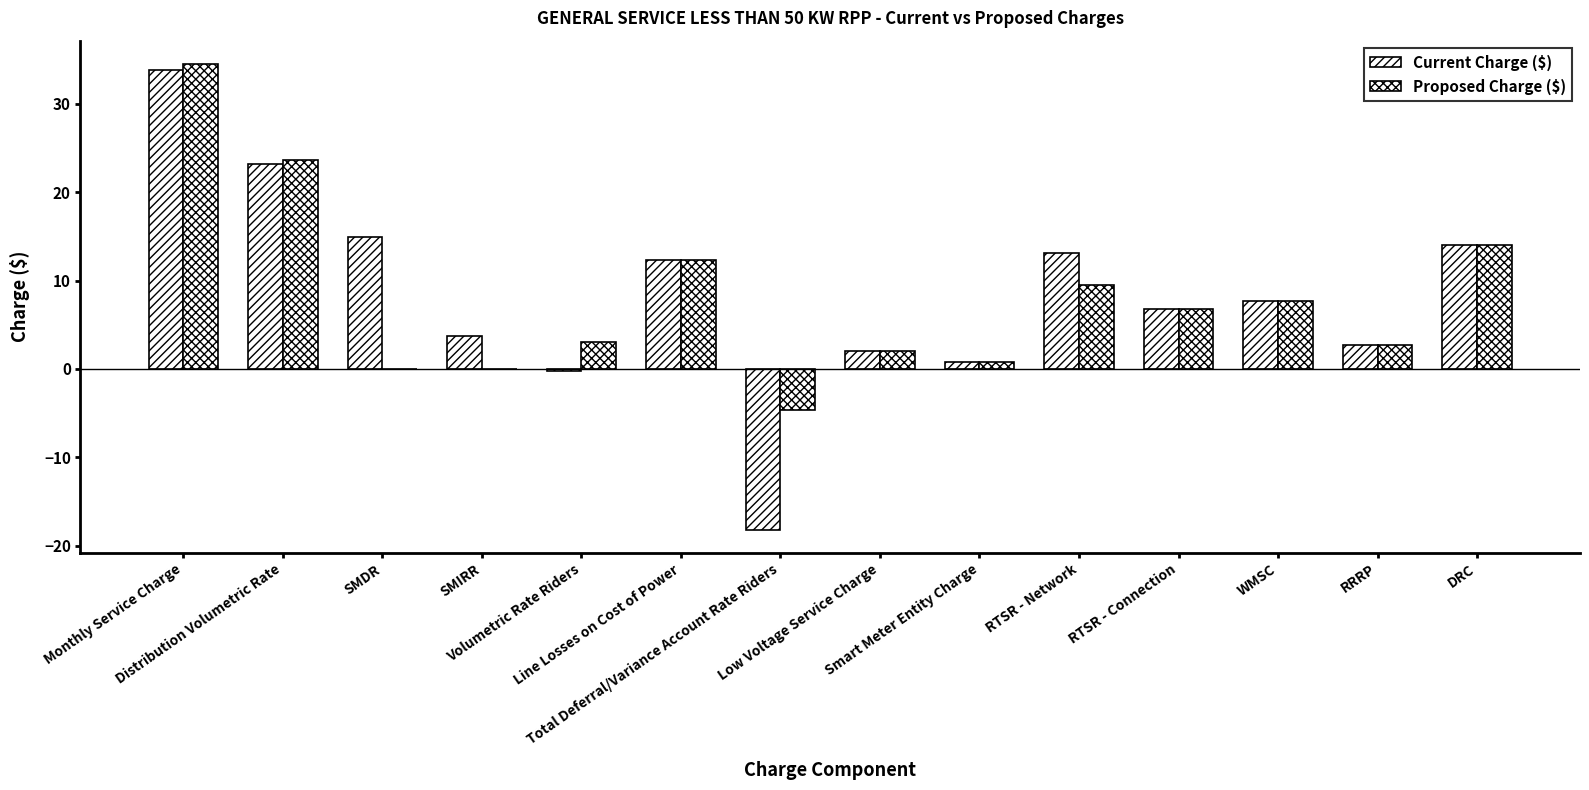

Are the bars horizontal?

No